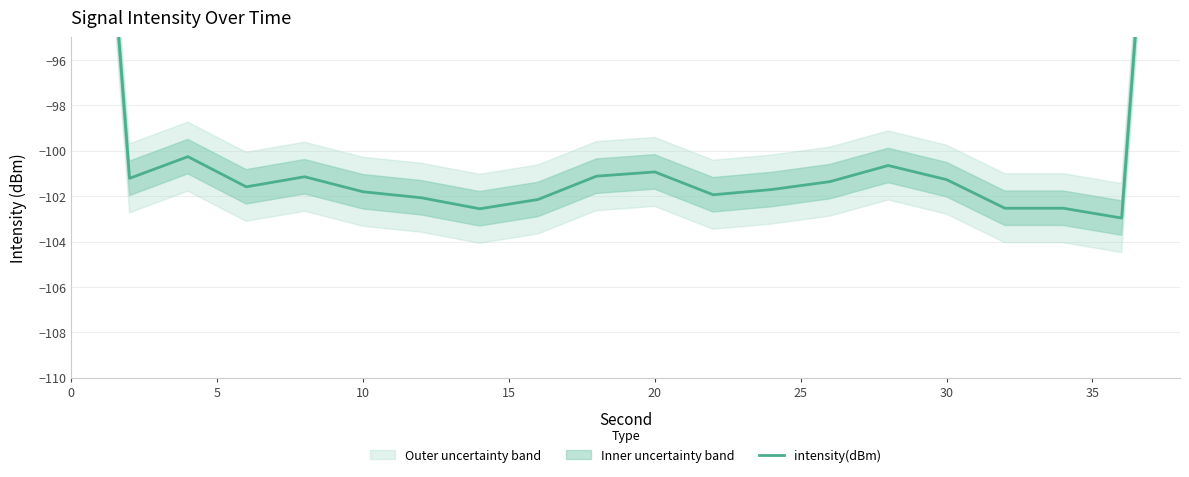

True or false: there are more than 0 points higher than both neighbors.

True